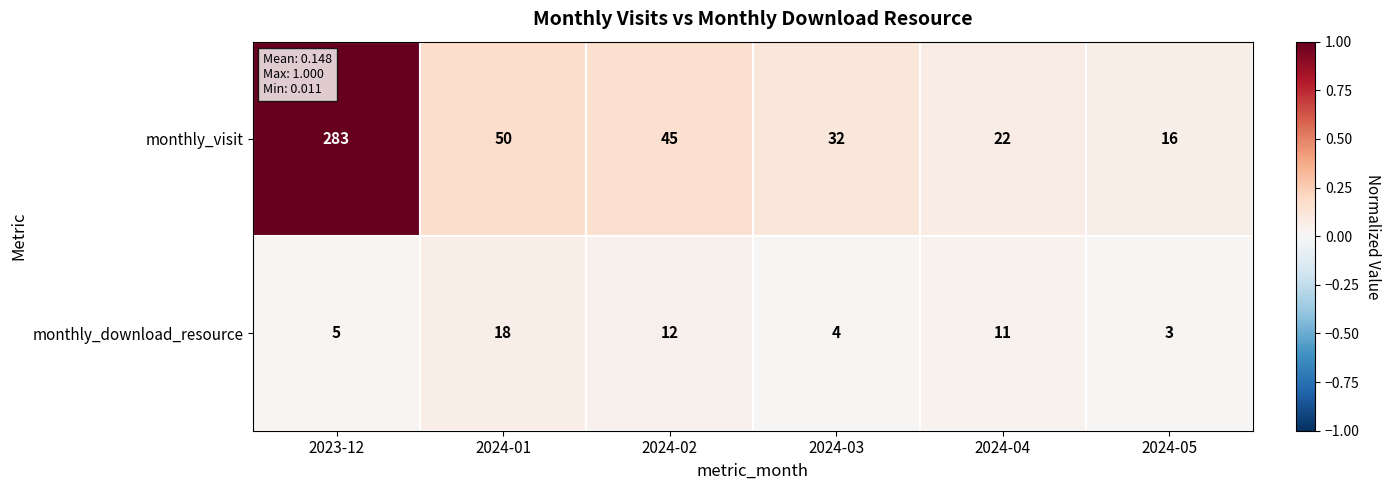

What is the total value across all series at 2024-04?

33